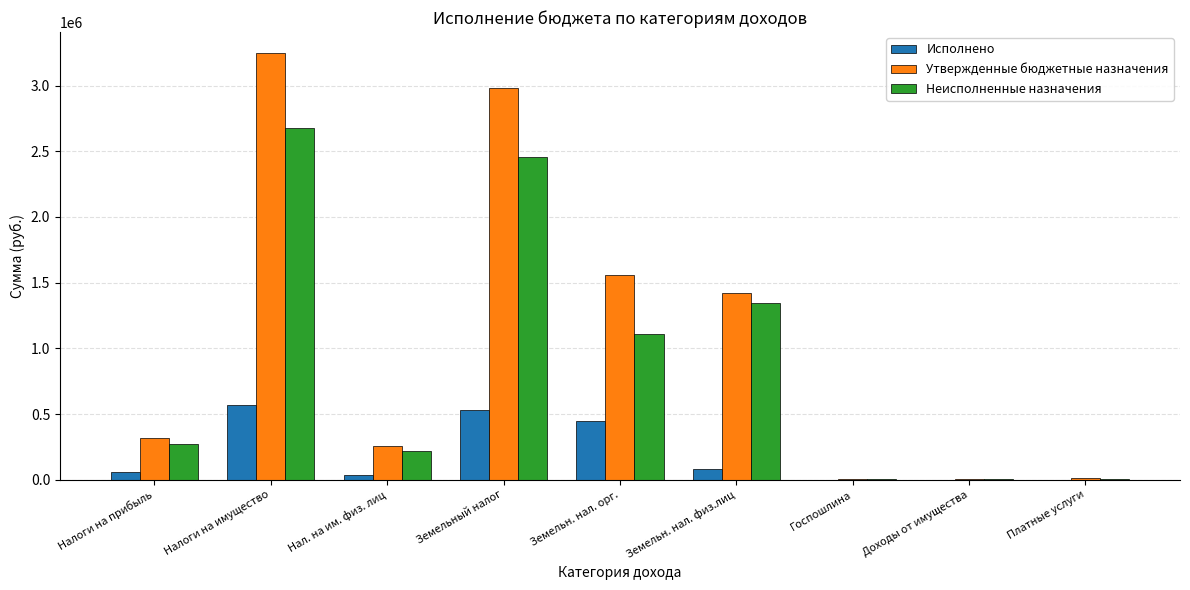

How many groups of bars are there?

9